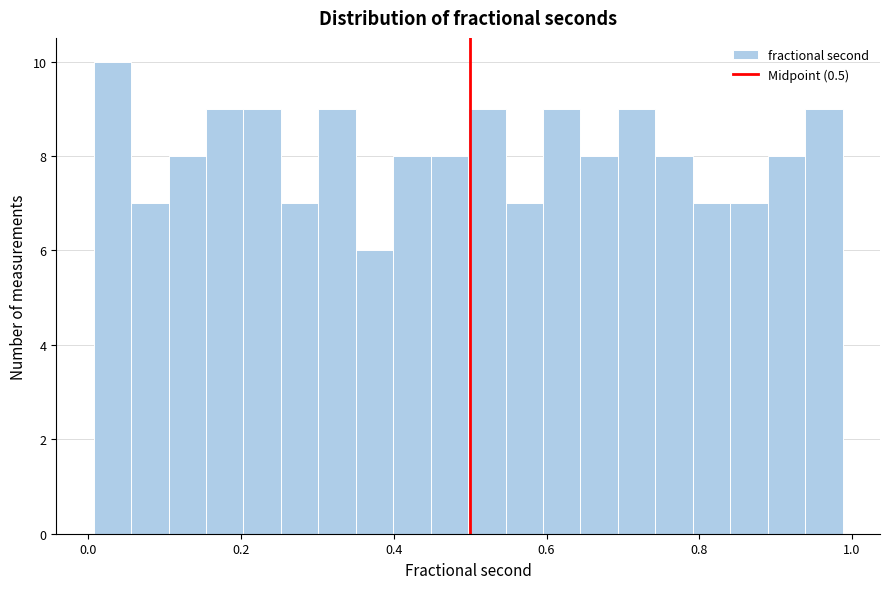

Around what value on the x-axis is the tallest bar? Give the approximate position of its centre, as read against the axis.

0.04